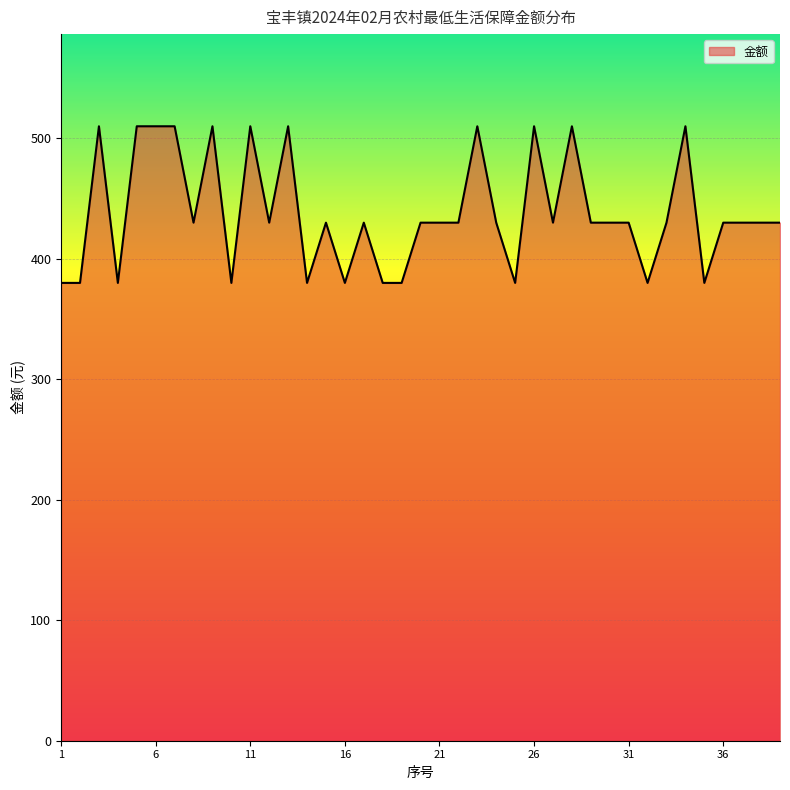

What is the minimum value shown in the chart?

380